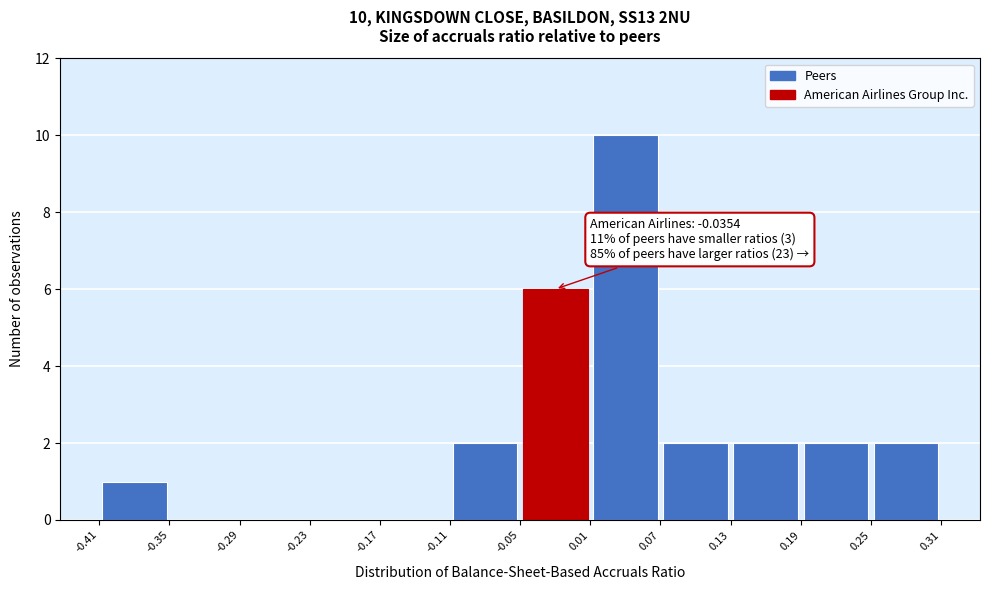

Which range on the x-axis has the tallest bar?

0.01 to 0.07